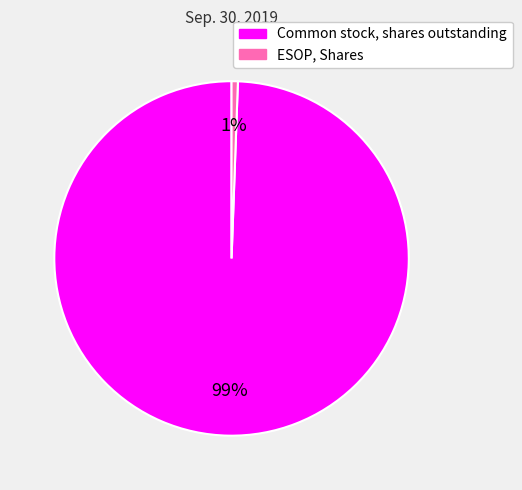

How many slices are in this pie chart?

2